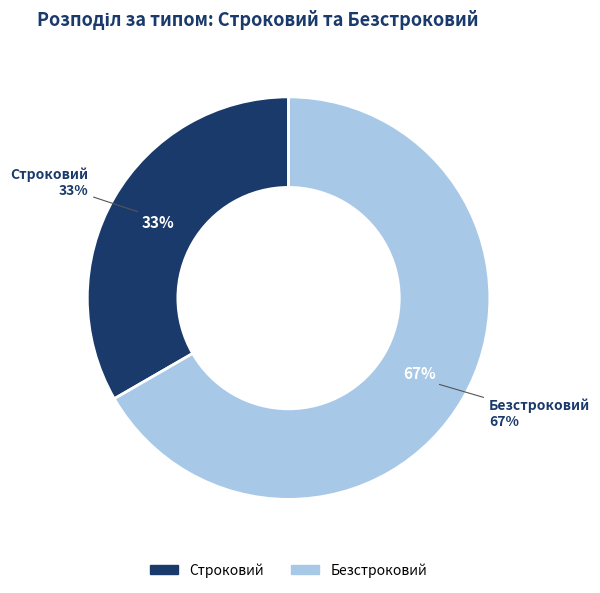

To the nearest percent, what percentage of the pie is Безстроковий?

67%